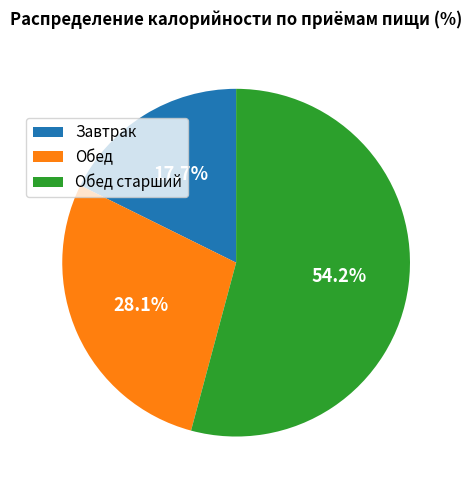

Does Обед старший represent more than half of the total?

Yes